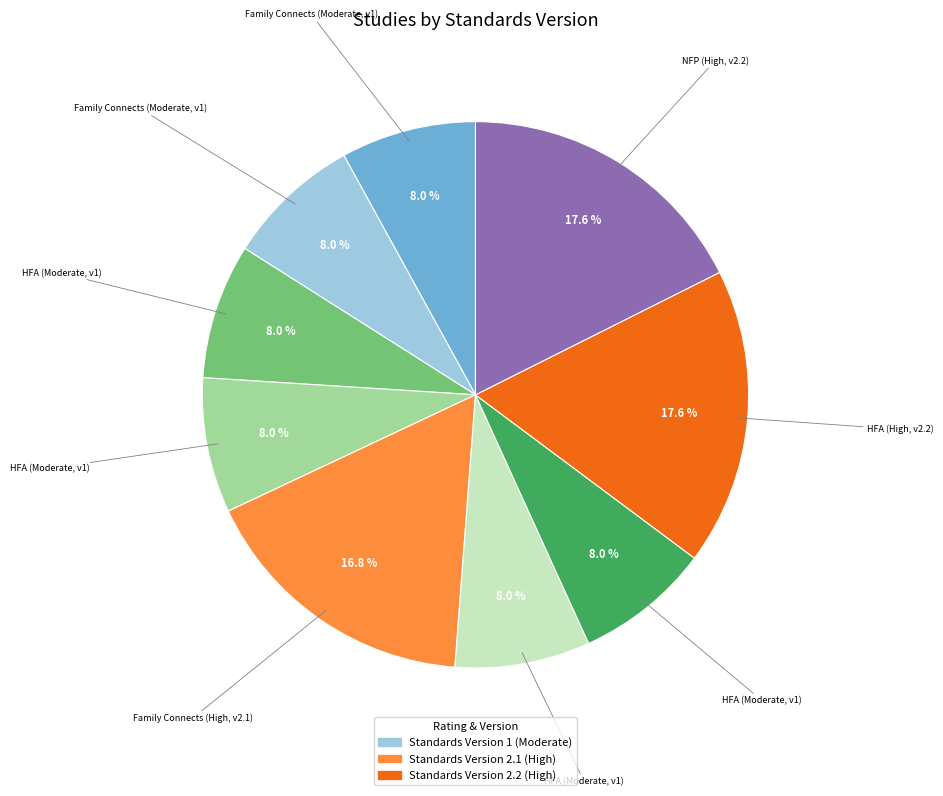

Is there a majority slice in this chart?

No